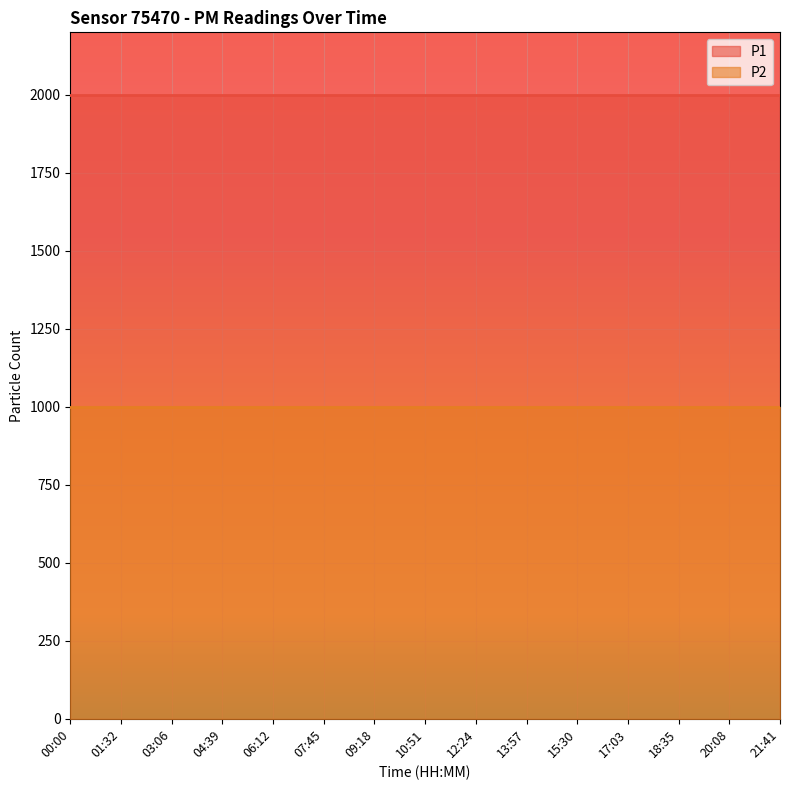

What position from the right is 06:12?

11